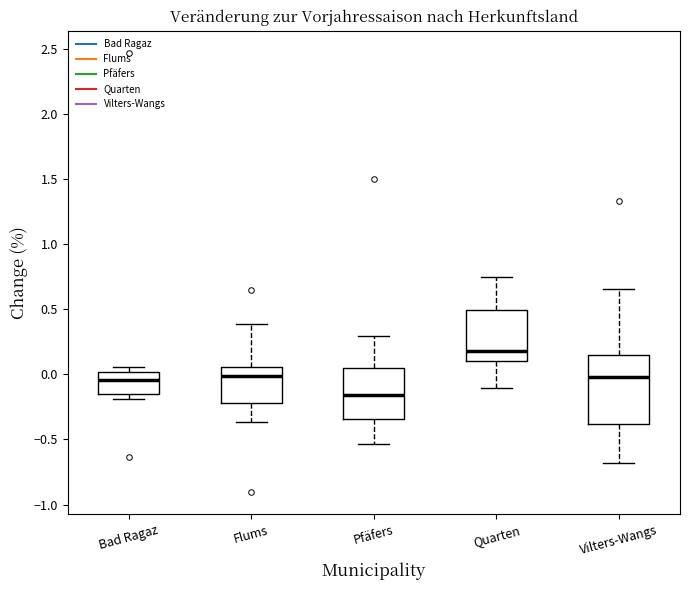

Reading left to right, read every box against the y-axis: the position of its median line, the range the box covers, and the ends of its whiskers. The values are not printed on the chart, so give them approximately, as read against the axis.

Bad Ragaz: median -0.05, box -0.15 to 0.00, whiskers -0.20 to 0.05
Flums: median 0.00, box -0.20 to 0.05, whiskers -0.35 to 0.40
Pfäfers: median -0.15, box -0.35 to 0.05, whiskers -0.55 to 0.30
Quarten: median 0.20, box 0.10 to 0.50, whiskers -0.10 to 0.75
Vilters-Wangs: median 0.00, box -0.40 to 0.15, whiskers -0.70 to 0.65